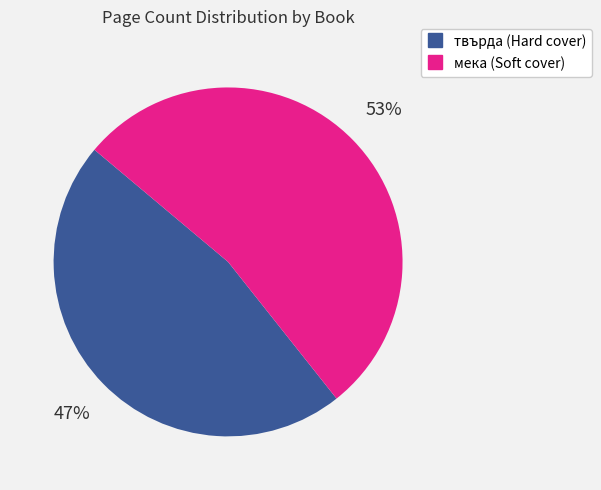

Is there a majority slice in this chart?

Yes